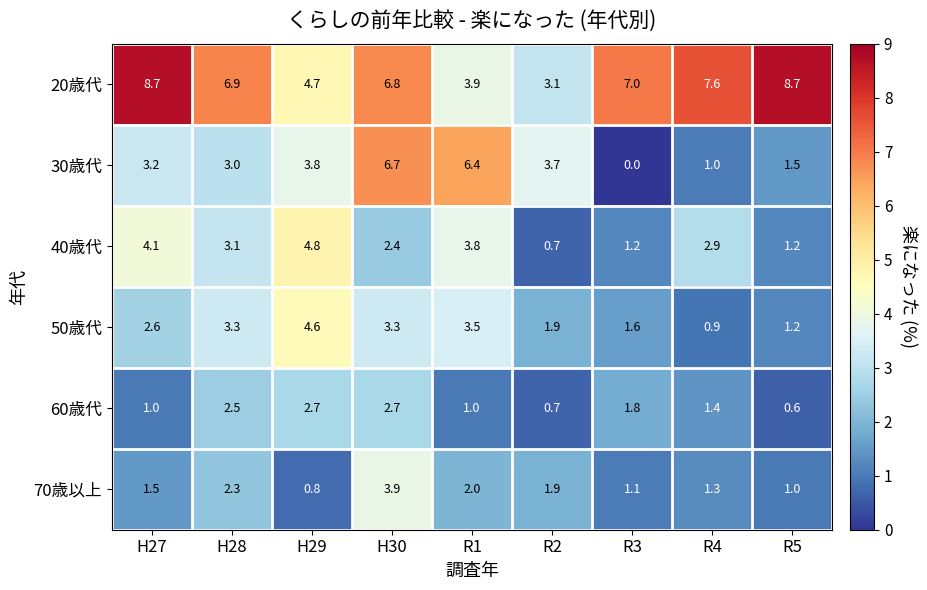

The 30歳代 series shows 0.0 at R3. True or false?

True